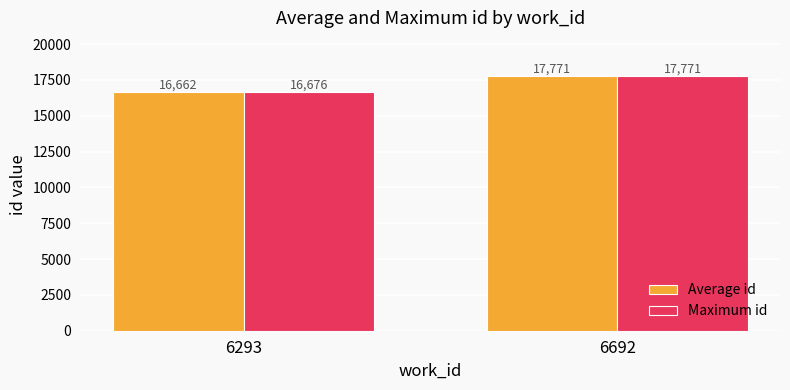

What is the average value of the Maximum id series?

17224